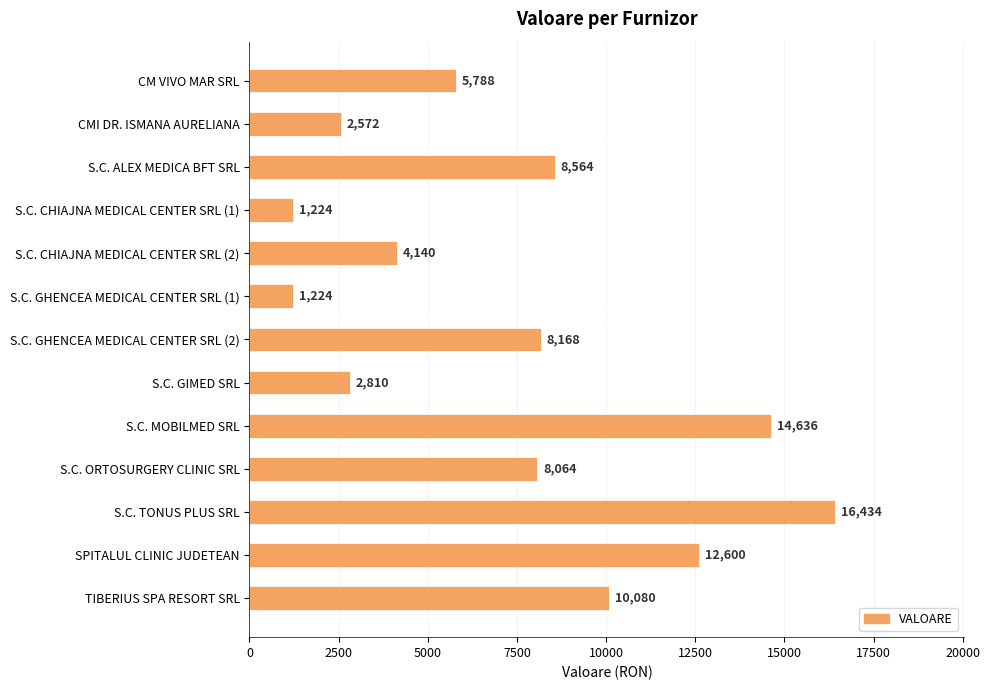

What is the change in value from S.C. GHENCEA MEDICAL CENTER SRL (1) to S.C. TONUS PLUS SRL?

+15210